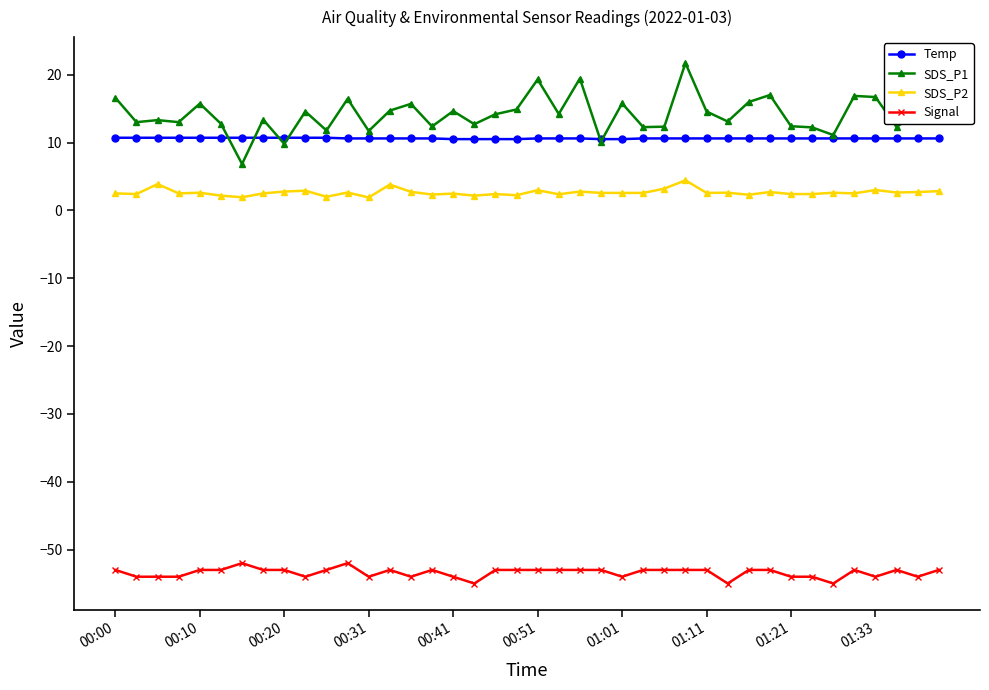

What is the maximum value shown in the chart?

21.7